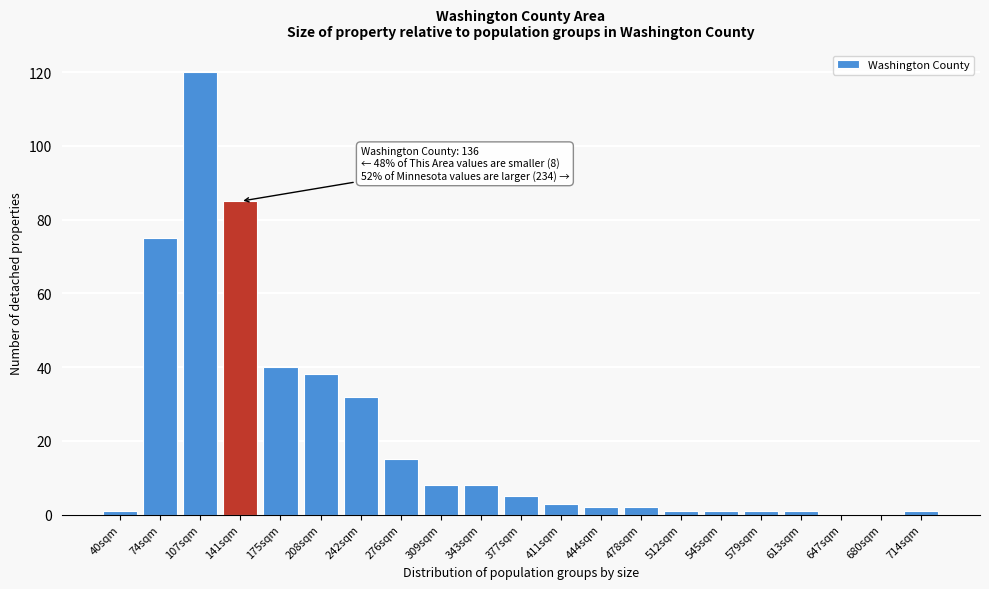

Reading right to left, what are all the values shown in this chart?

714sqm=1	680sqm=0	647sqm=0	613sqm=1	579sqm=1	545sqm=1	512sqm=1	478sqm=2	444sqm=2	411sqm=3	377sqm=5	343sqm=8	309sqm=8	276sqm=15	242sqm=32	208sqm=38	175sqm=40	141sqm=85	107sqm=120	74sqm=75	40sqm=1